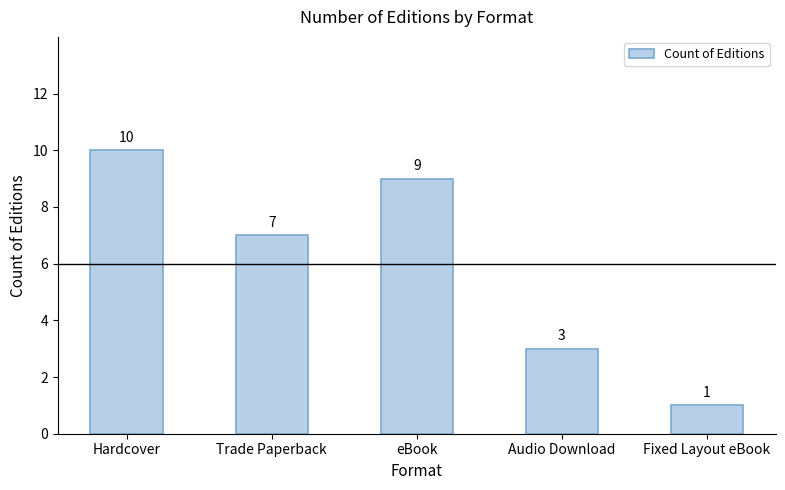

Reading right to left, what are all the values shown in this chart?

1	3	9	7	10